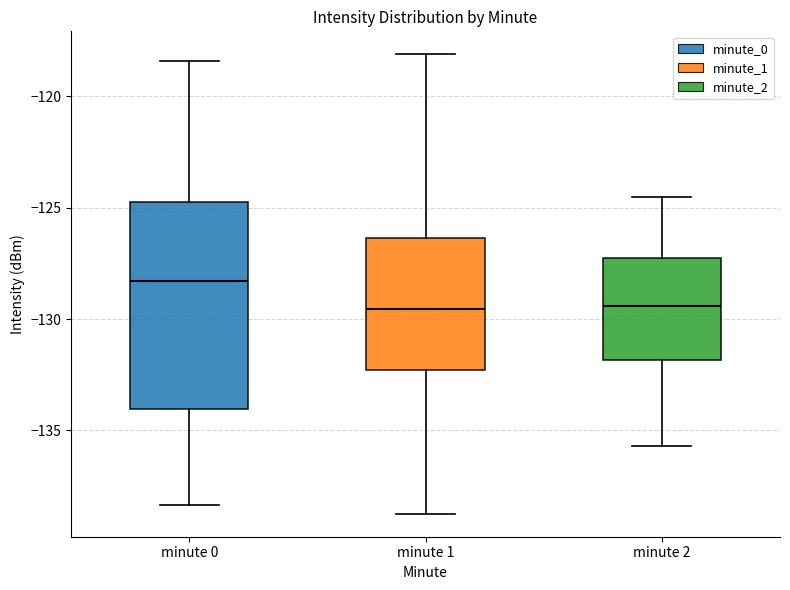

Which box is the tallest, from its lower edge to its upper edge?

minute 0